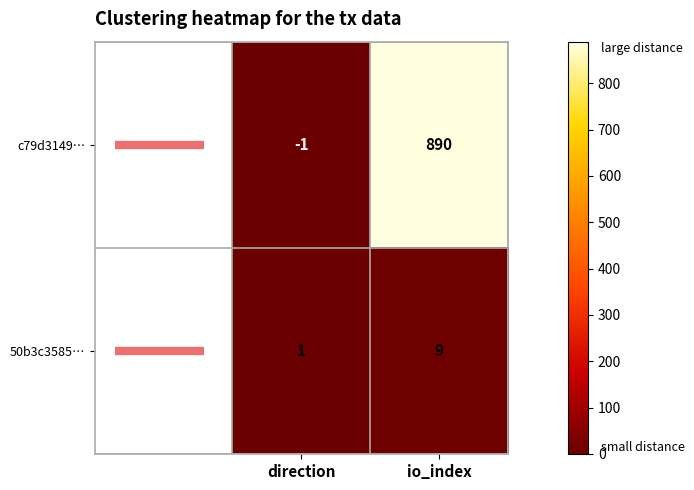

At which label does 50b3c3585… reach its minimum?

direction